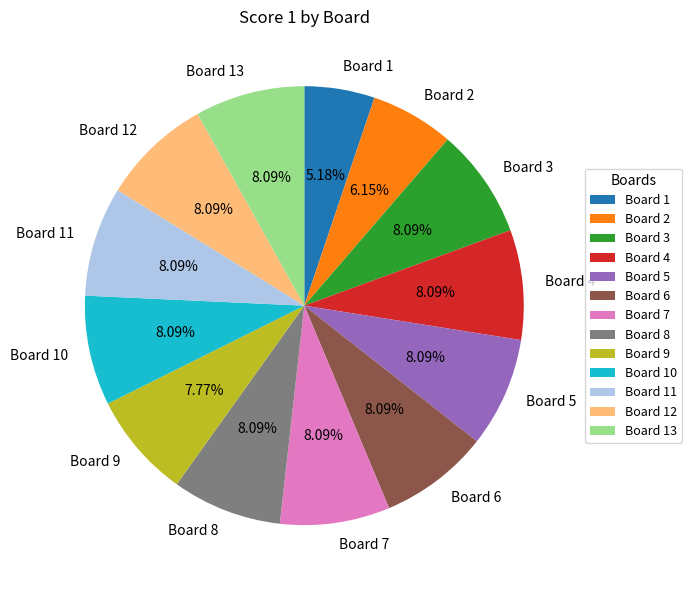

What is the ratio of the value at Board 6 to the value at Board 7?

1.0